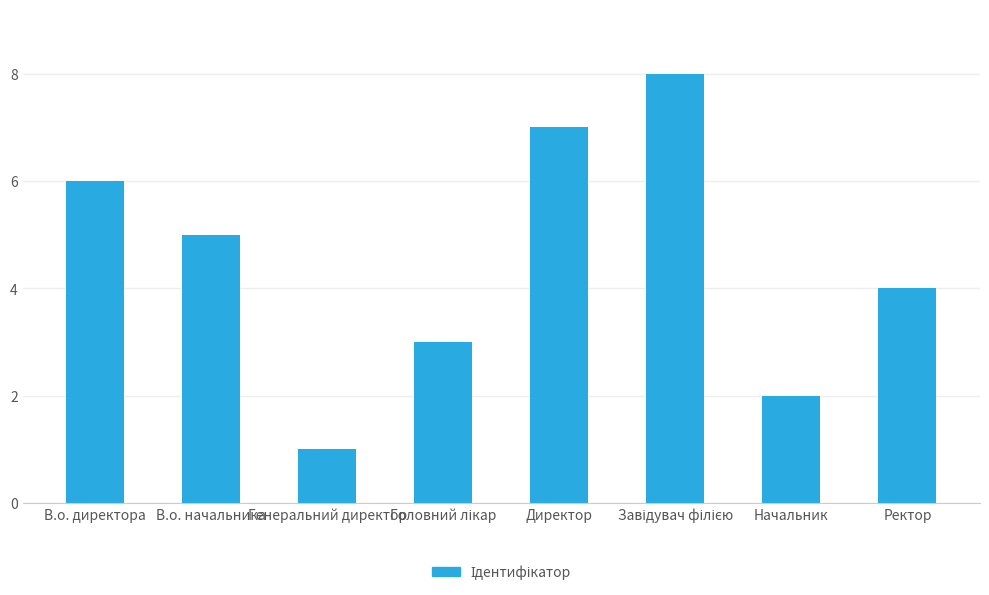

At which category does the chart reach its minimum across all series?

Генеральний директор